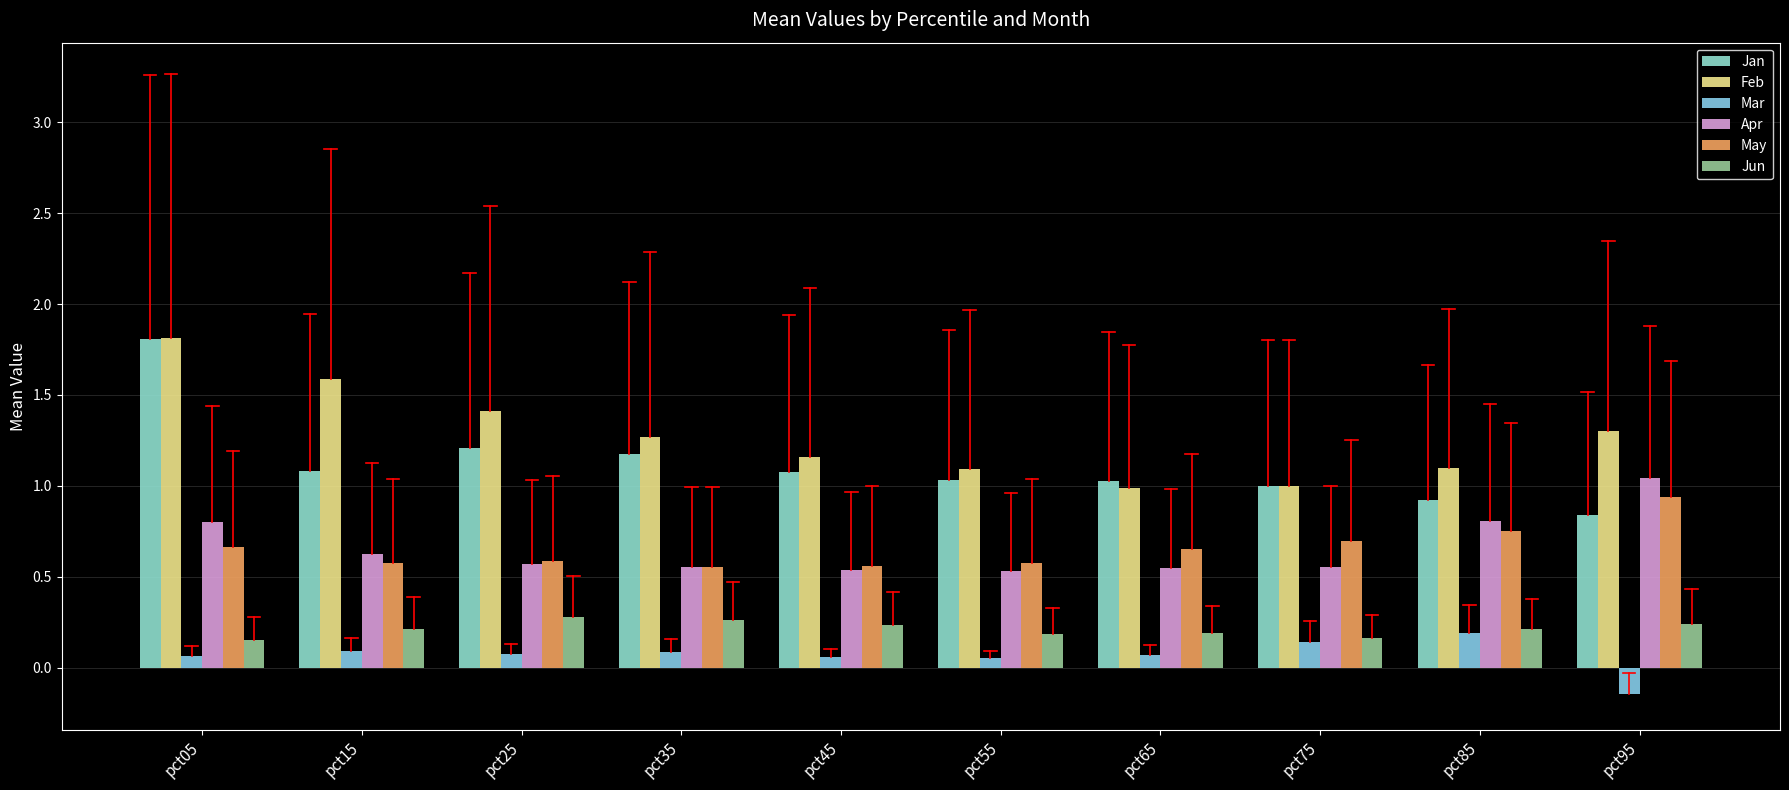

Rank the series by their maximum value, from lowest to highest.

Mar, Jun, May, Apr, Jan, Feb